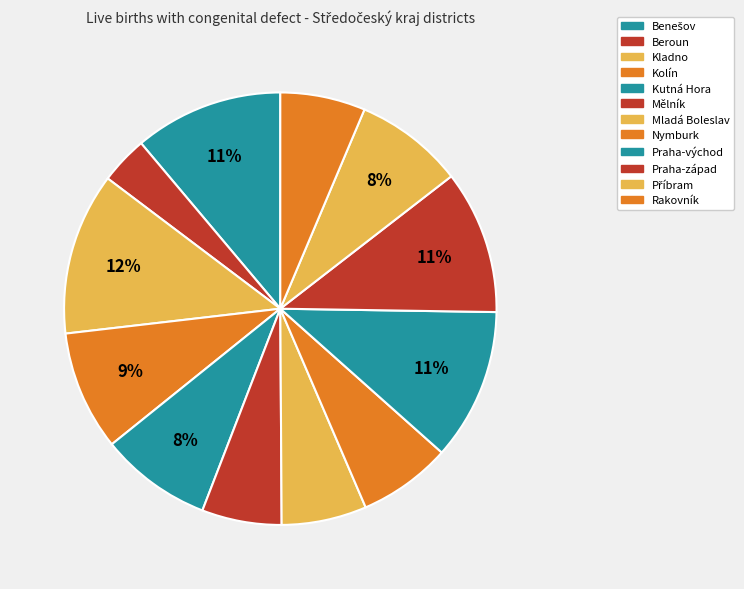

Is there a majority slice in this chart?

No